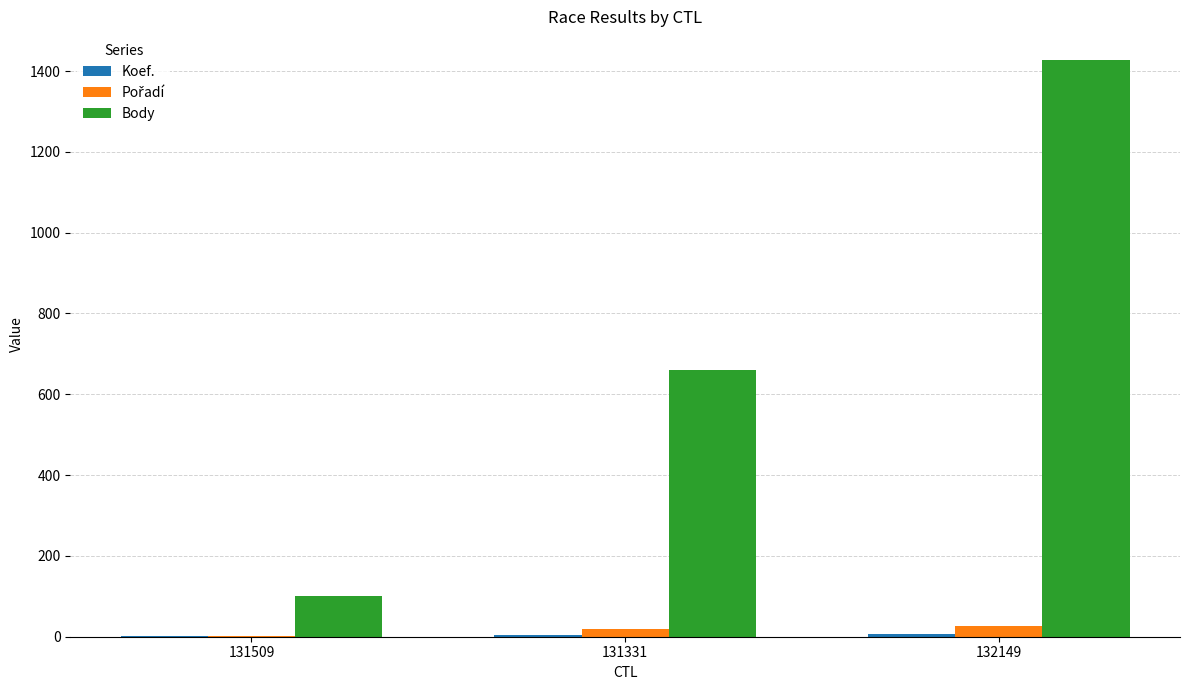

At which label is Body closest to 764?

131331